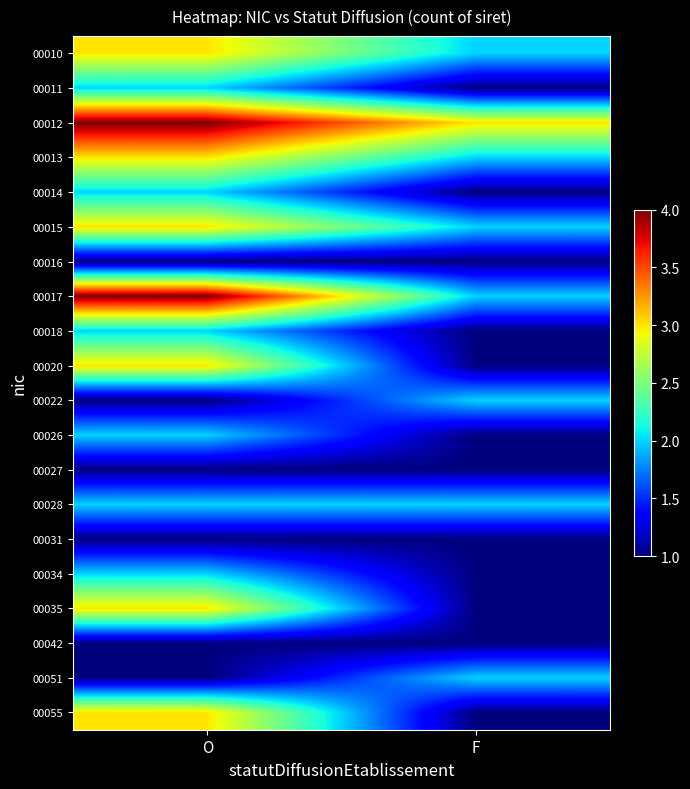

How many categories are shown in the chart?

2